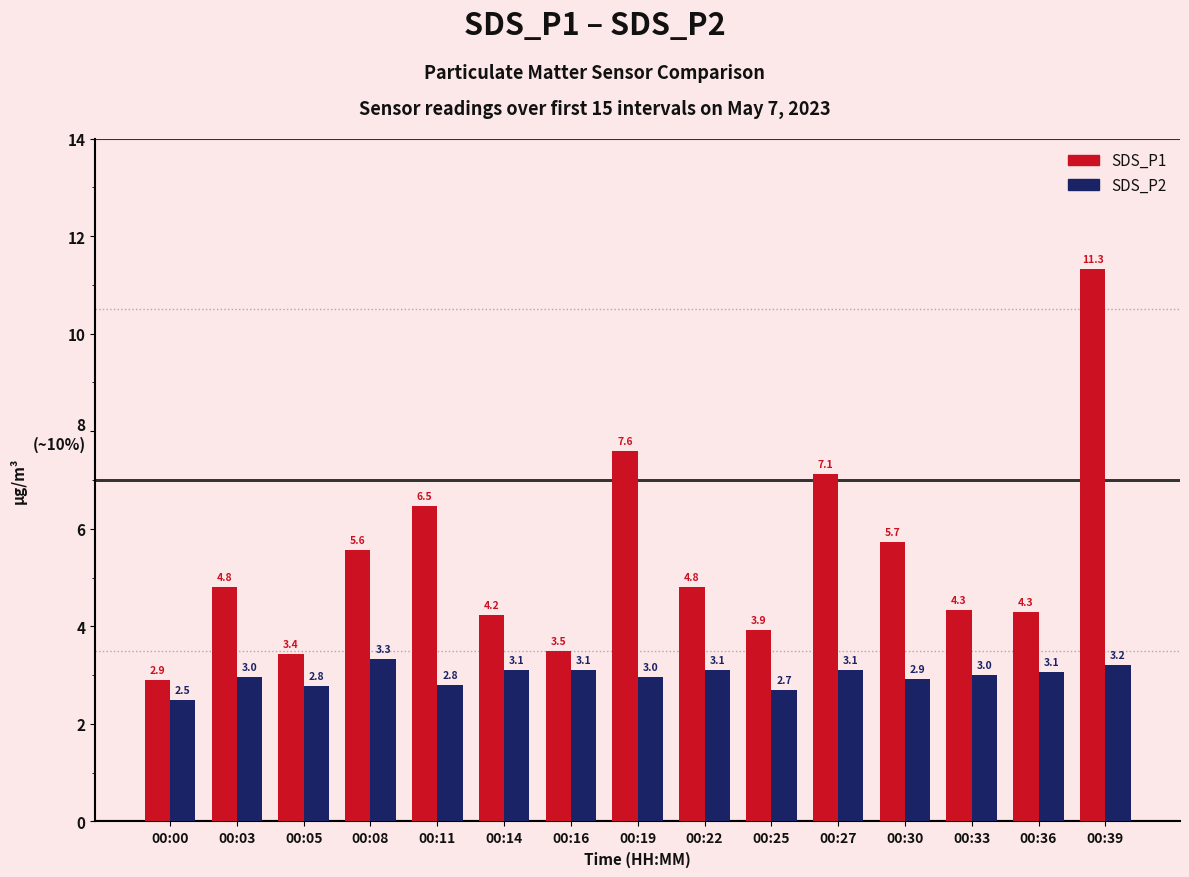

What is the difference between the maximum and minimum values in the SDS_P1 series?

8.4